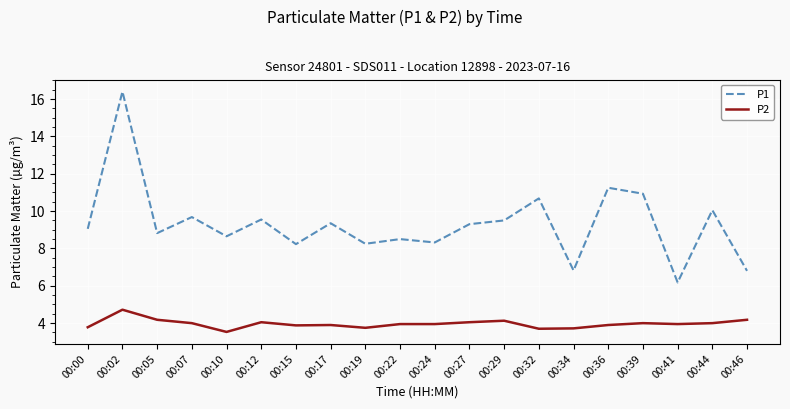

The value of P2 at 00:46 is 4.2. True or false?

True